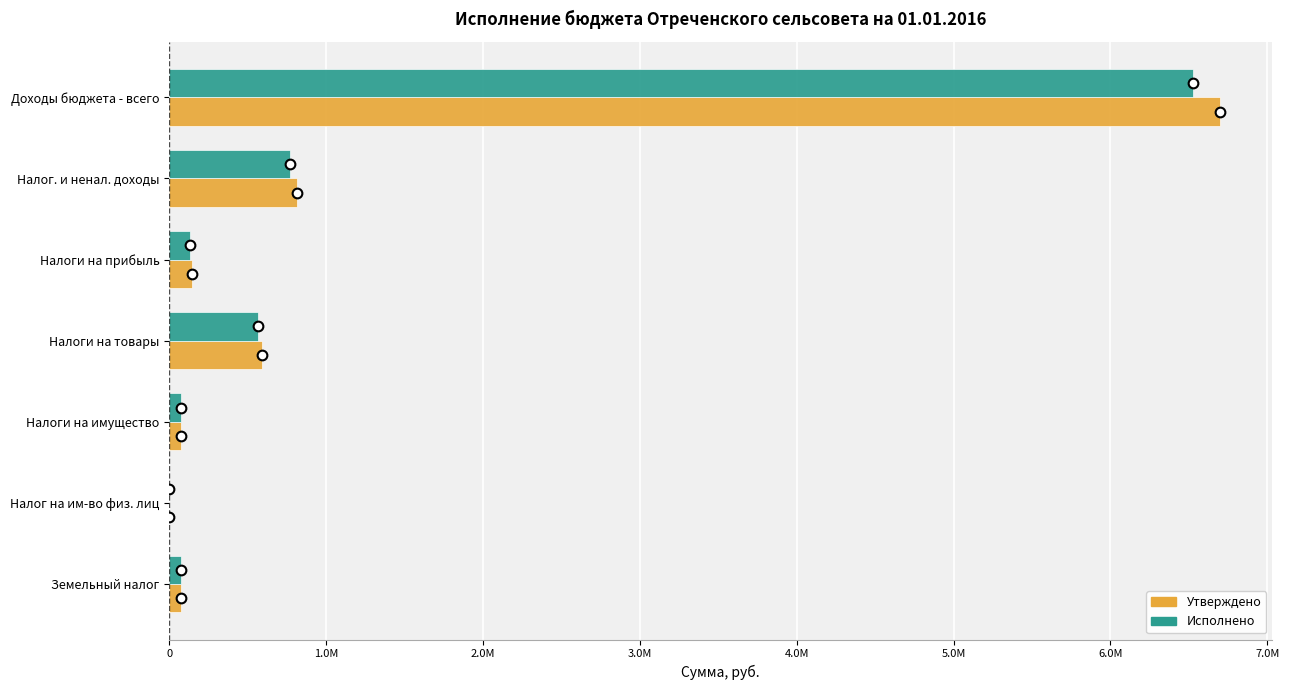

At which label is Исполнено closest to 3262462?

Налог. и ненал. доходы